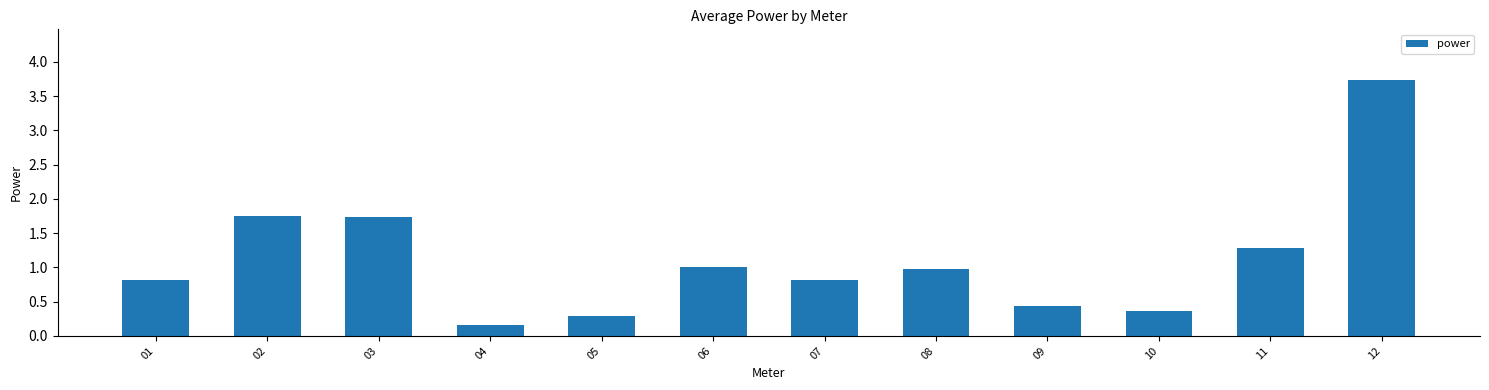

Between 02 and 04, which is larger?

02